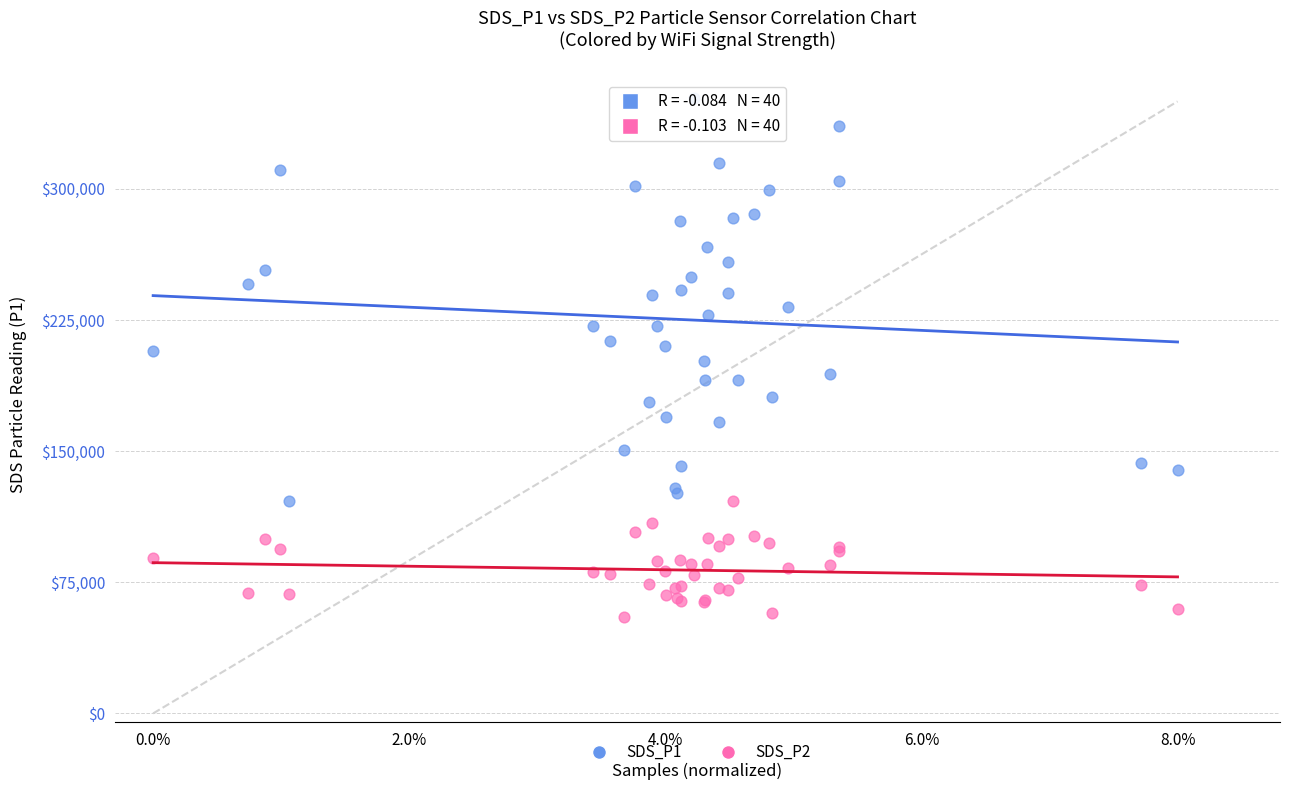

Which series reaches the maximum Y coordinate?

SDS_P1